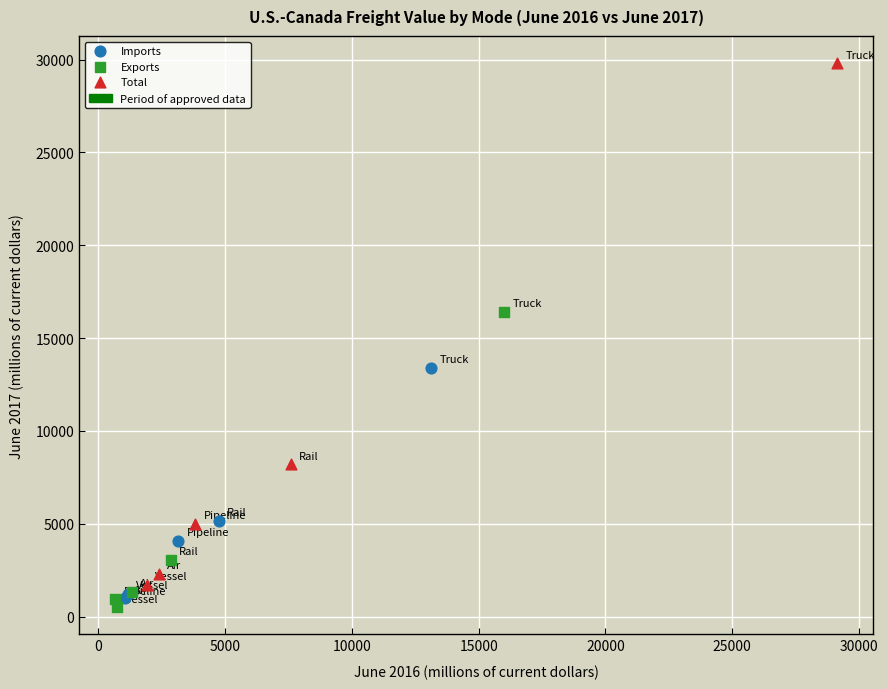

Which series contains the highest Y value?

Total